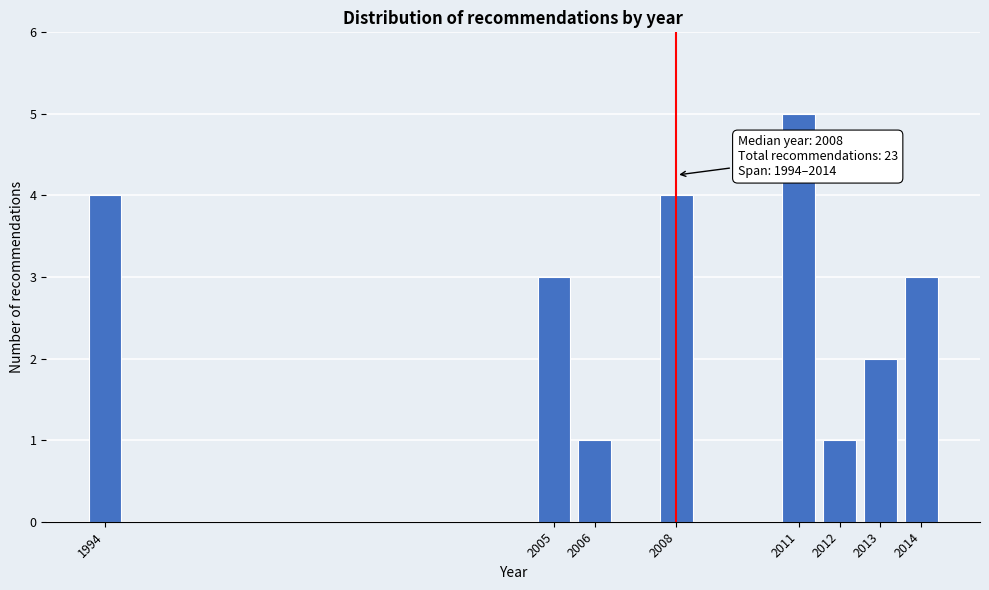

Reading right to left, transcribe all the data shown in this chart.

2014=3	2013=2	2012=1	2011=5	2008=4	2006=1	2005=3	1994=4